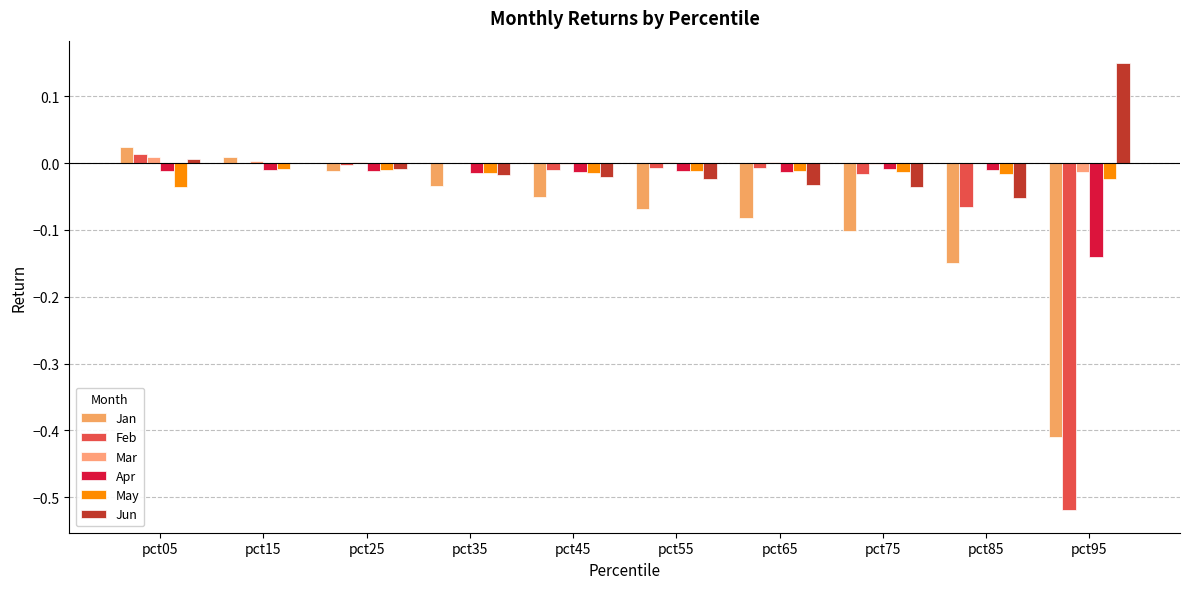

The Apr series shows -0.0 at pct05. True or false?

False